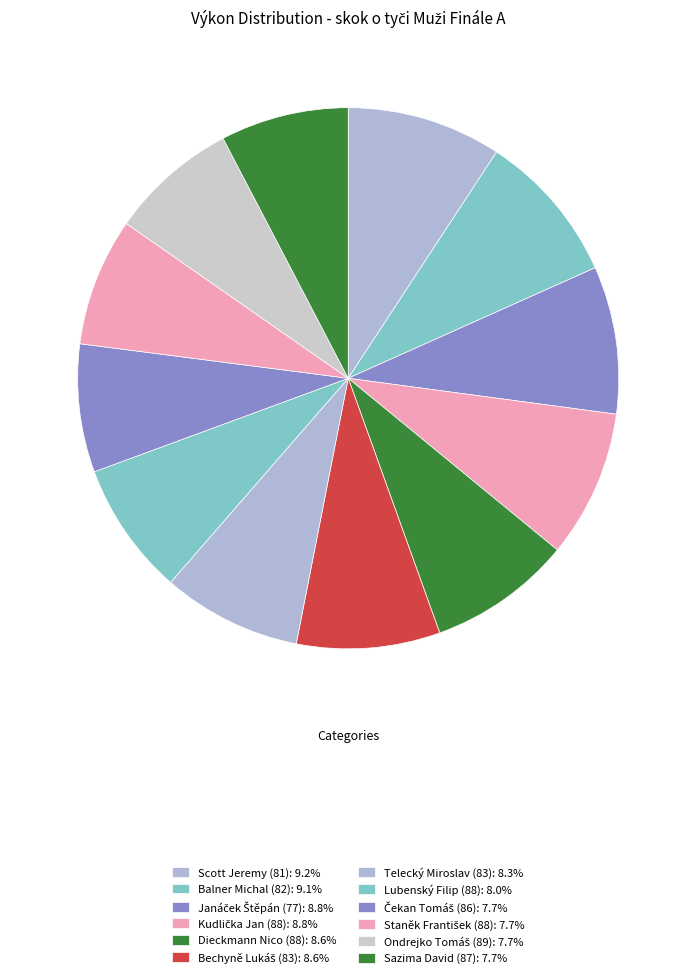

Which category has the biggest portion of the pie?

Scott Jeremy (81)